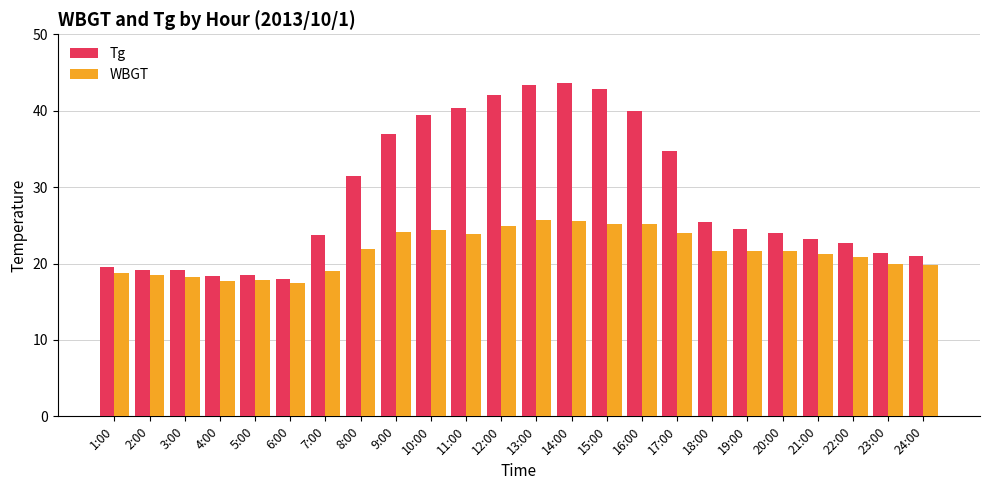

What value does the WBGT series have at 2:00?

18.5